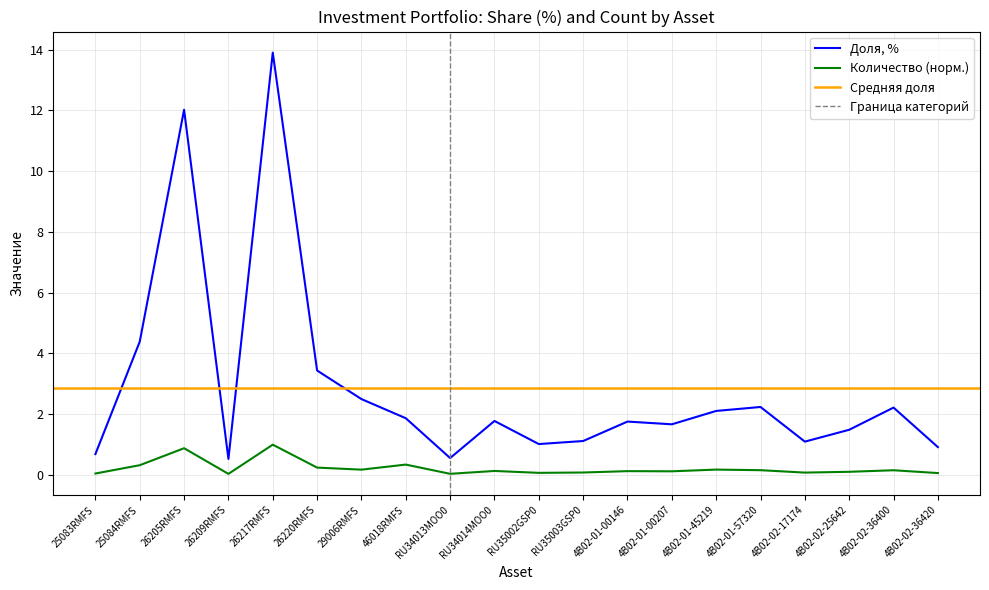

True or false: Доля, % has more than 1 interior local peaks.

True